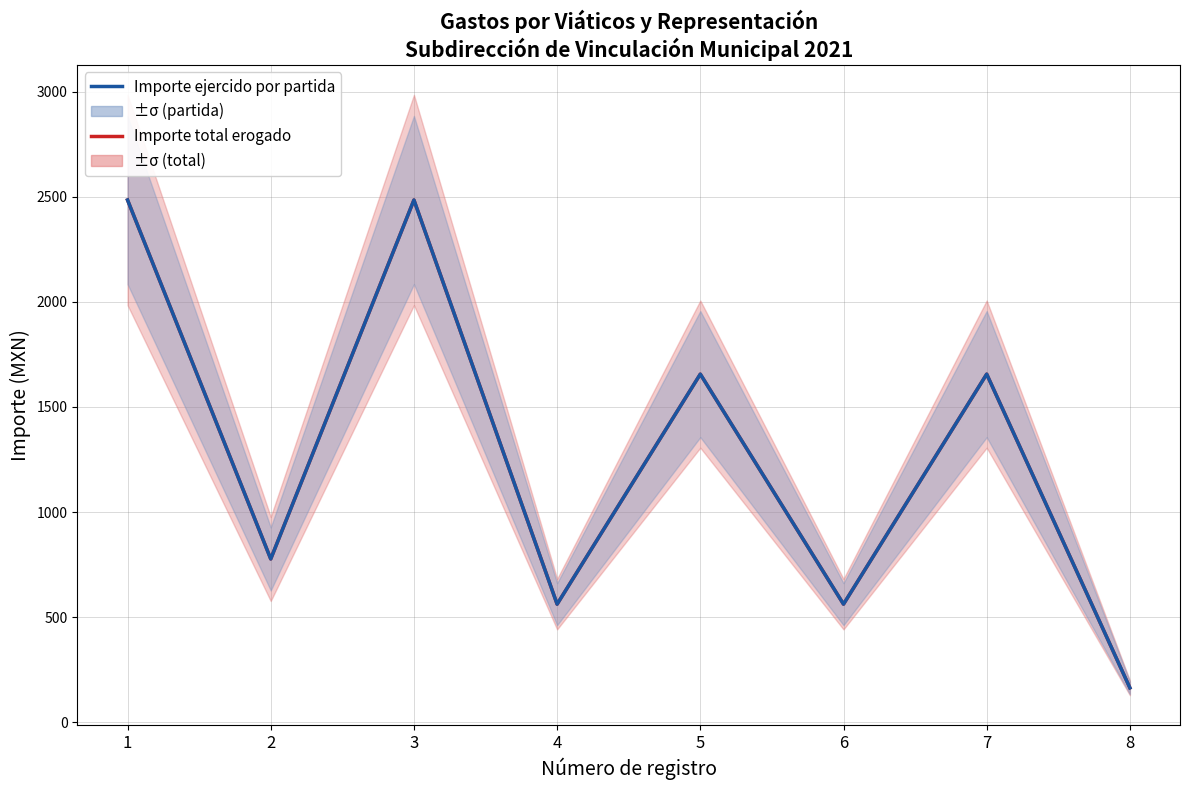

What is the difference between the second highest and minimum values in the Importe ejercido por partida series?

2320